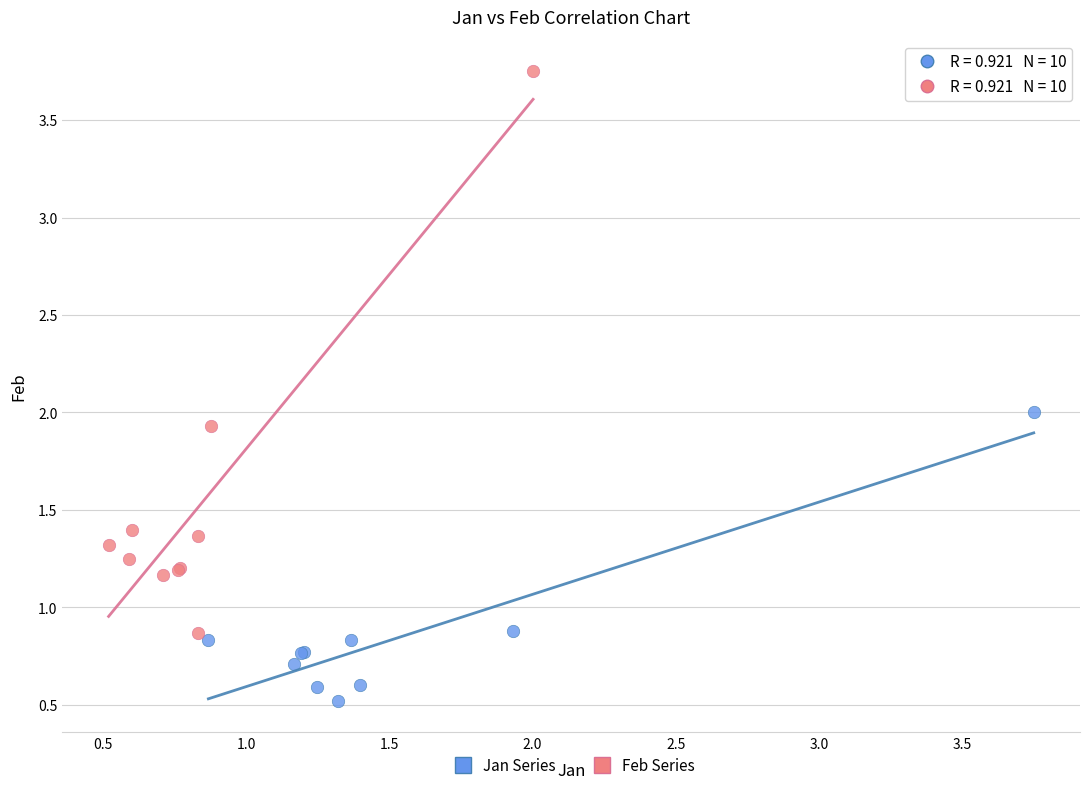

Which series contains the lowest Y value?

Jan Series